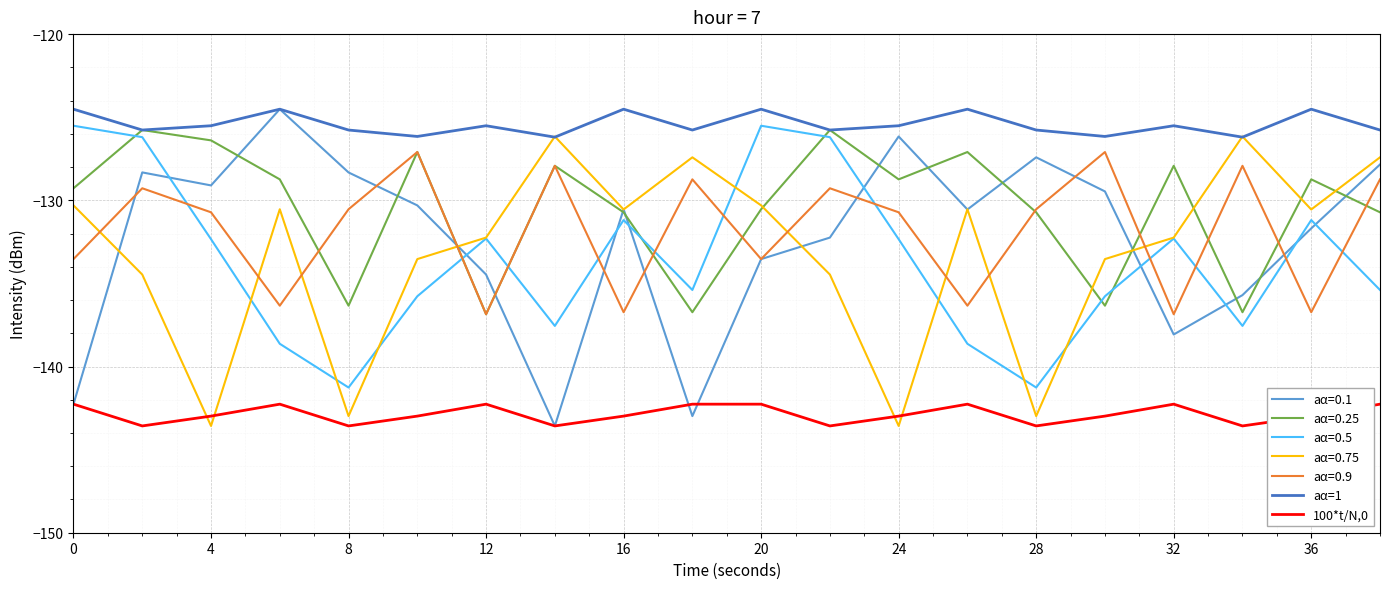

What is the lowest value of the aα=1 series?

-126.2